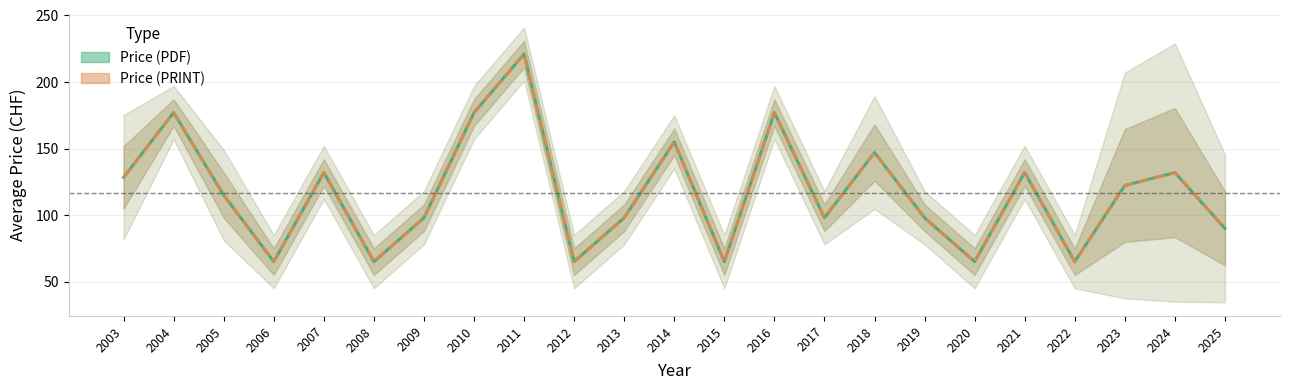

Which series has the widest spread of values?

Price (PDF)